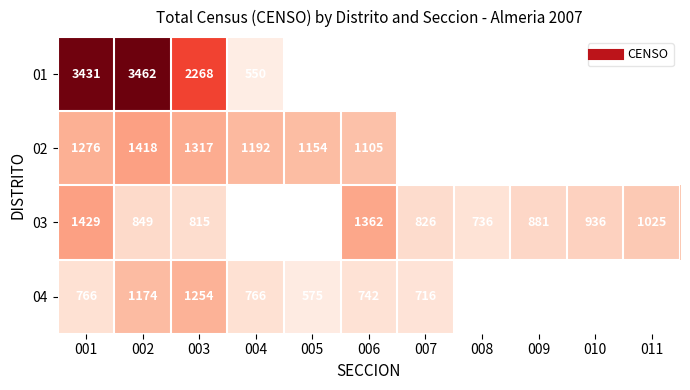

How many data points in 02 are less than 1418?

5